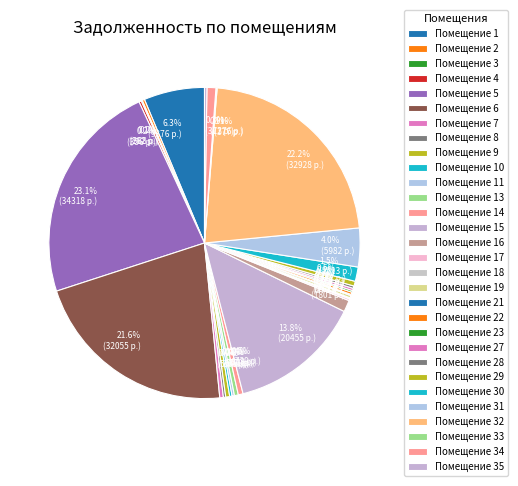

To the nearest percent, what is the difference between the largest and smallest slice percentages?

23%